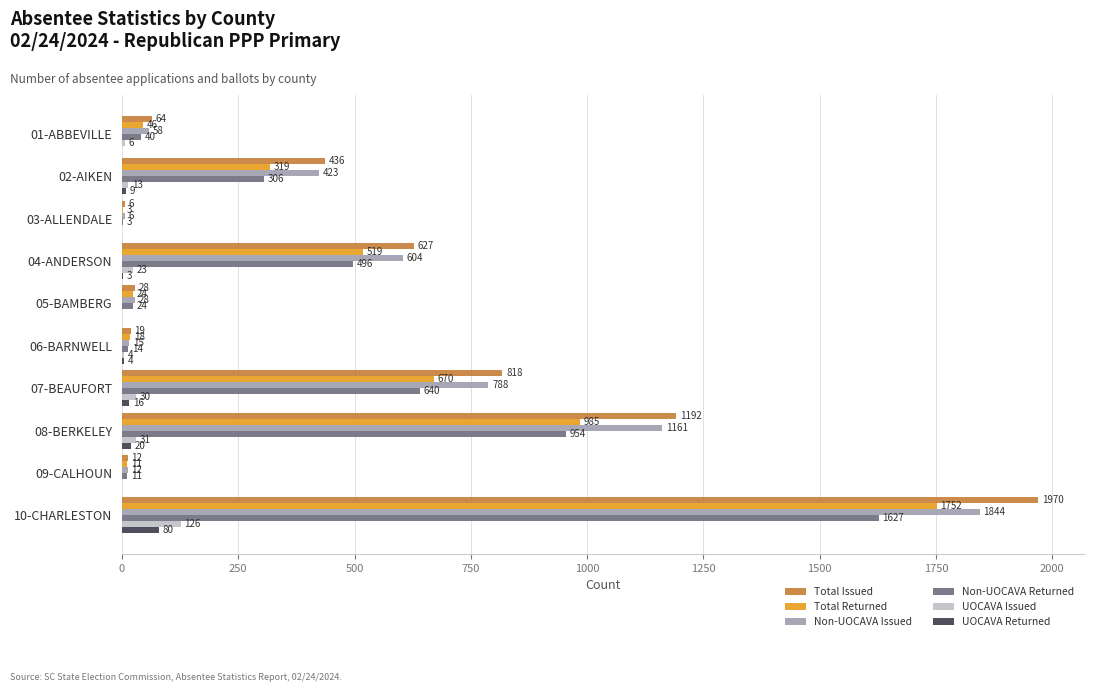

True or false: UOCAVA Returned has a value of 9 at 02-AIKEN.

True